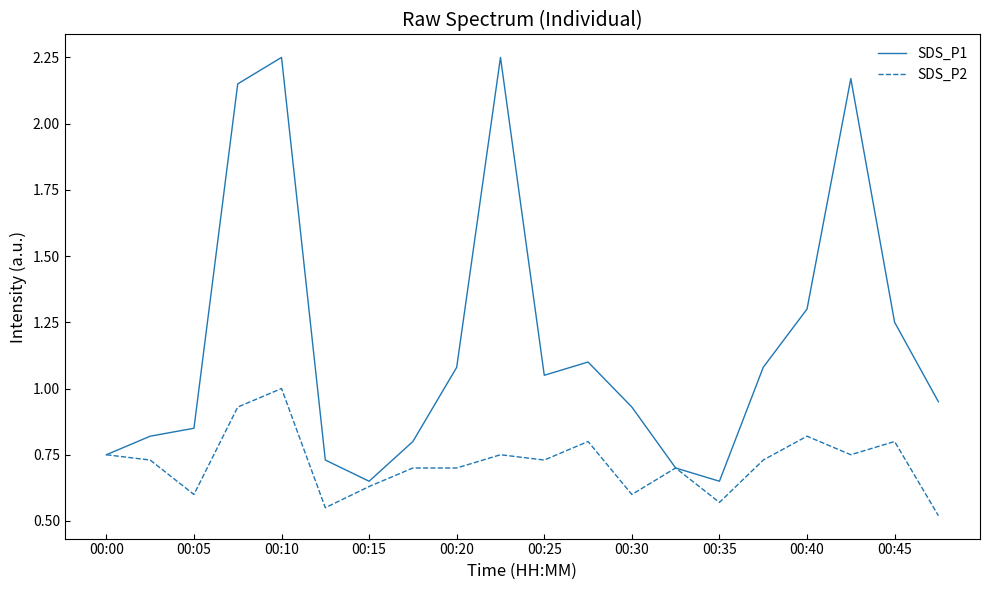

True or false: SDS_P1 has more than 2 interior local peaks.

True